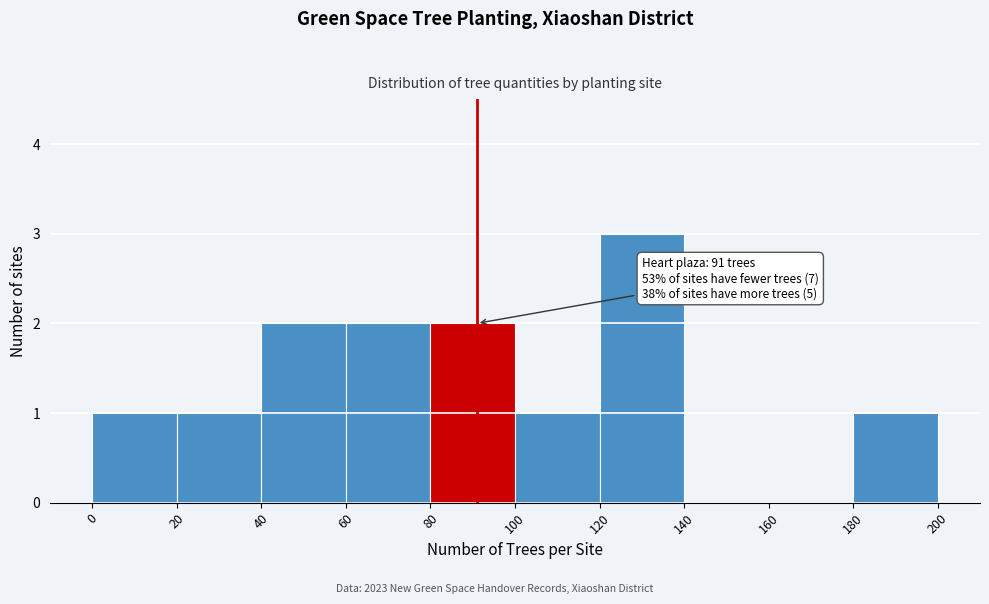

Which range on the x-axis has the tallest bar?

120 to 140